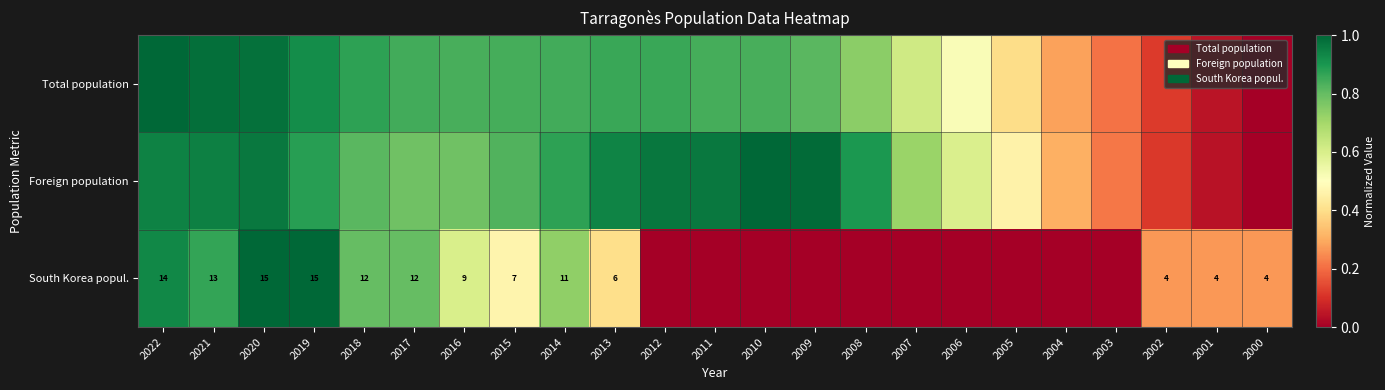

At which category is the sum across all series the highest?

2020